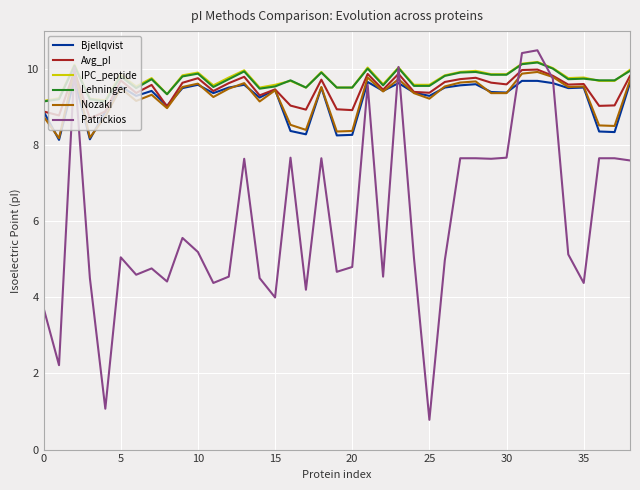

Which series has the largest range (max minus min)?

Patrickios